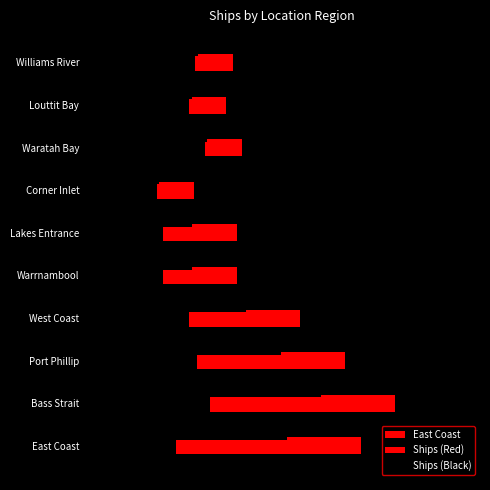

How many values in the Ships (Black) series are below 2?

4